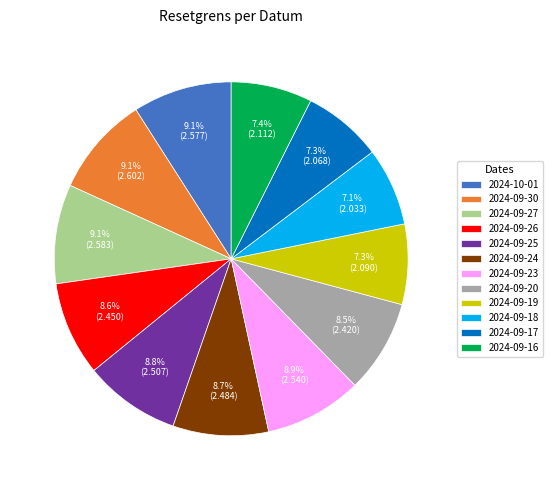

True or false: 2024-09-27 accounts for 9% of the total.

True